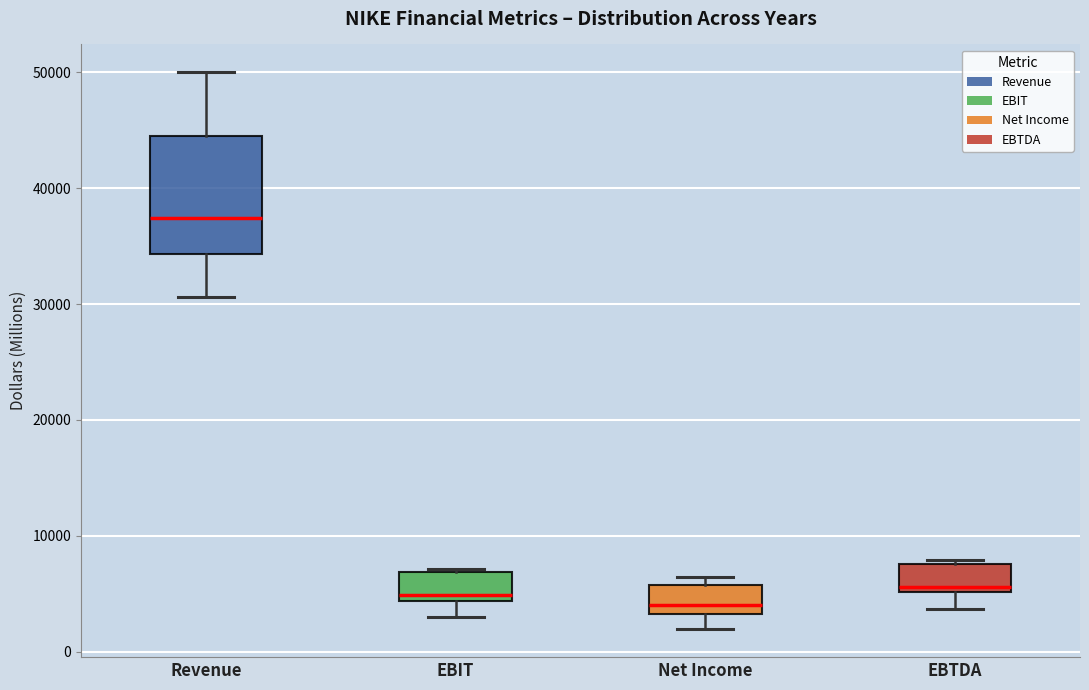

Which box is the tallest, from its lower edge to its upper edge?

Revenue